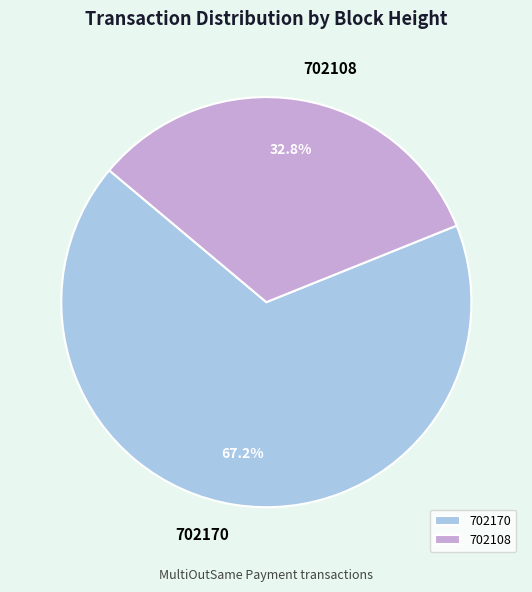

Which slice is the largest?

702170